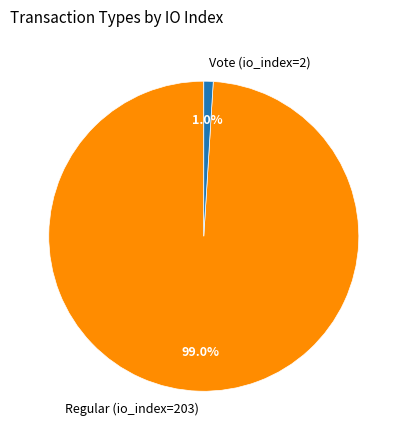

How many slices are in this pie chart?

2